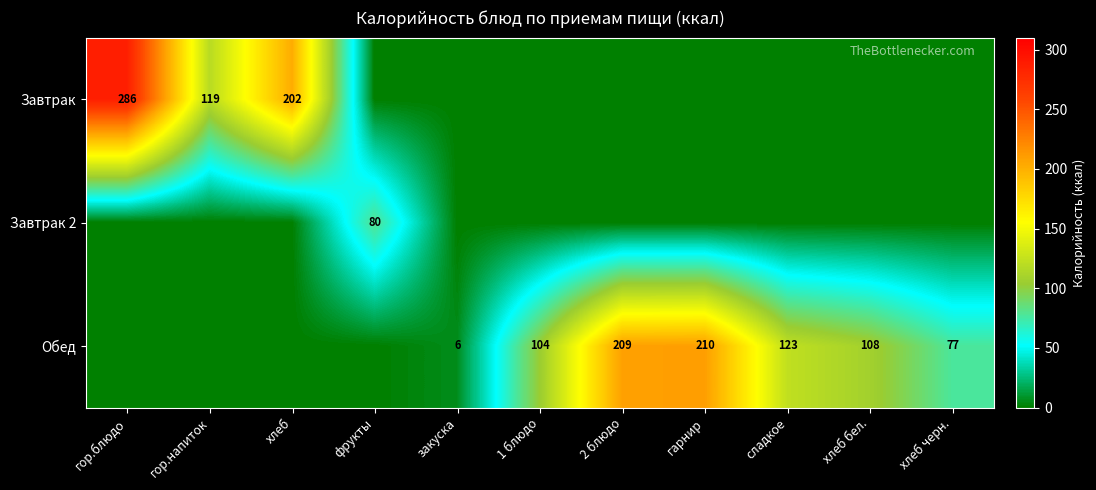

Is it true that Обед equals 142 at 2 блюдо?

False